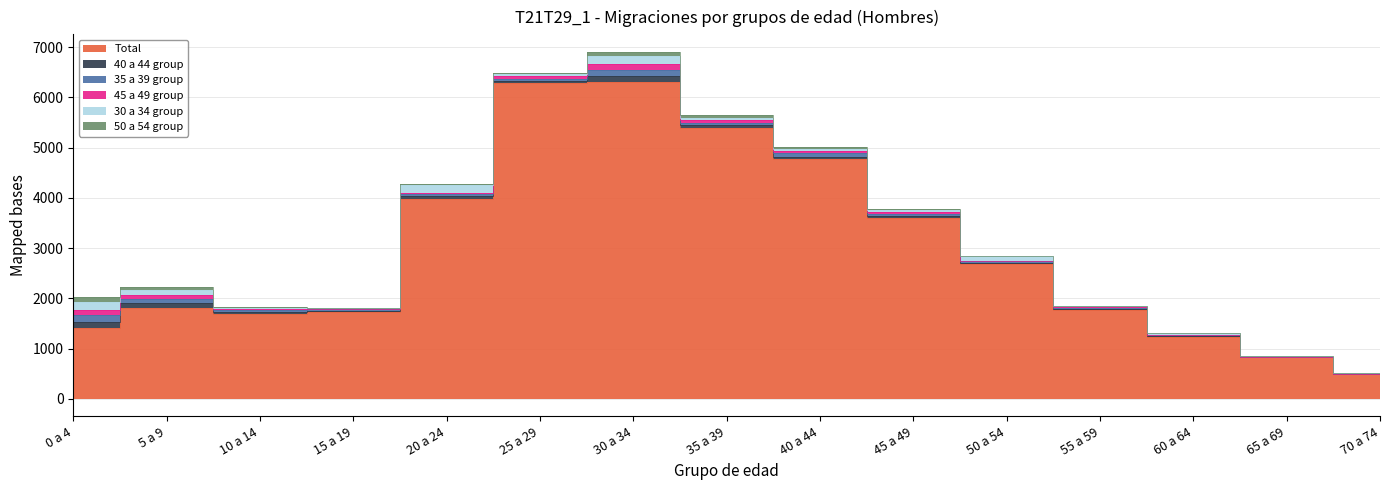

True or false: 35 a 39 group has a value of 12 at 25 a 29.

False